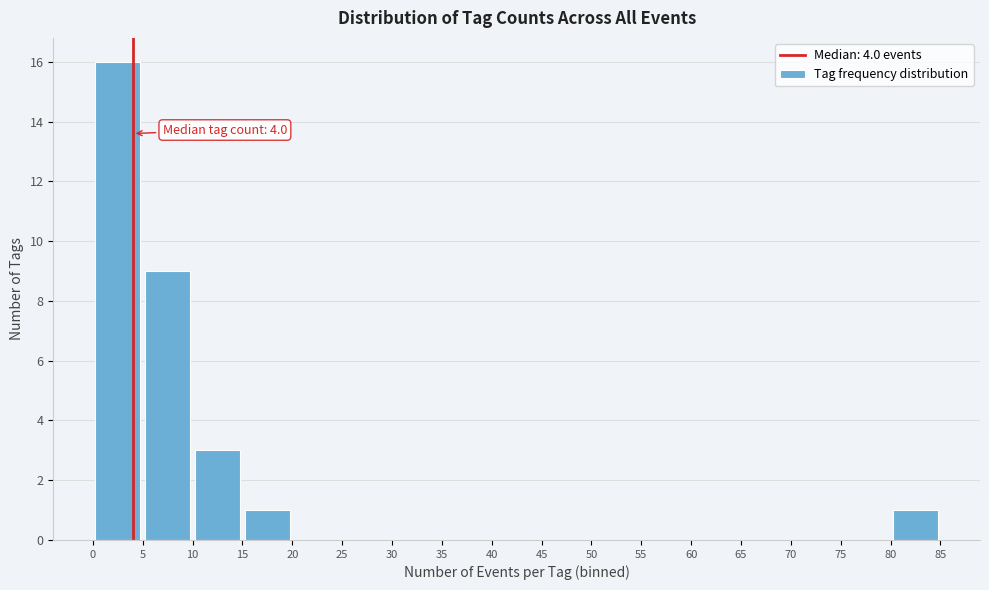

Over which range of the x-axis is the bar tallest?

0 to 5